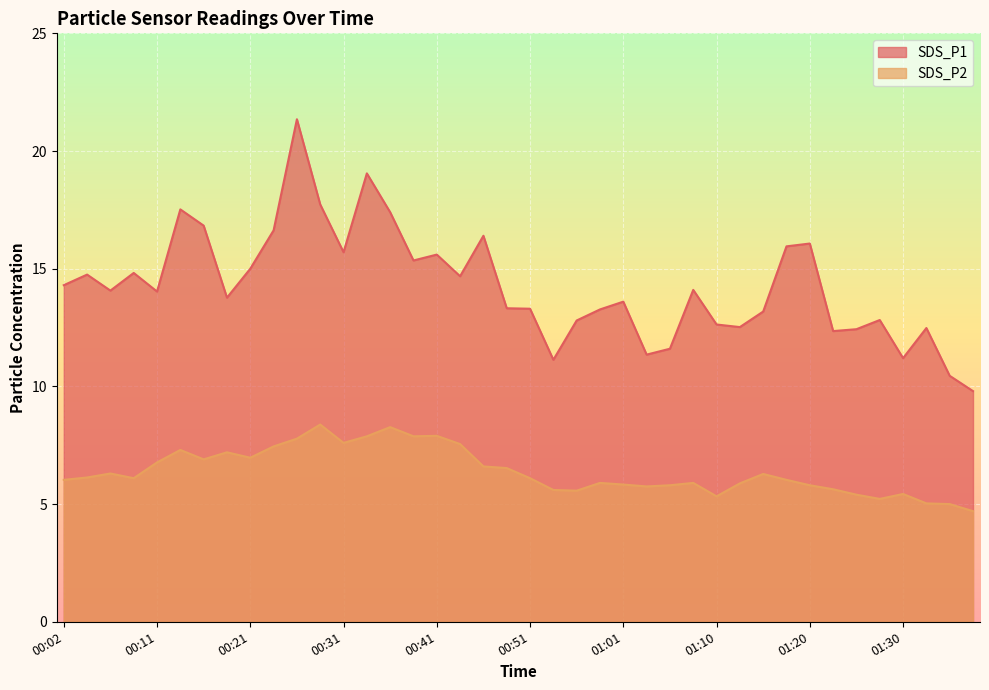

At which label does SDS_P2 reach its peak?

00:28